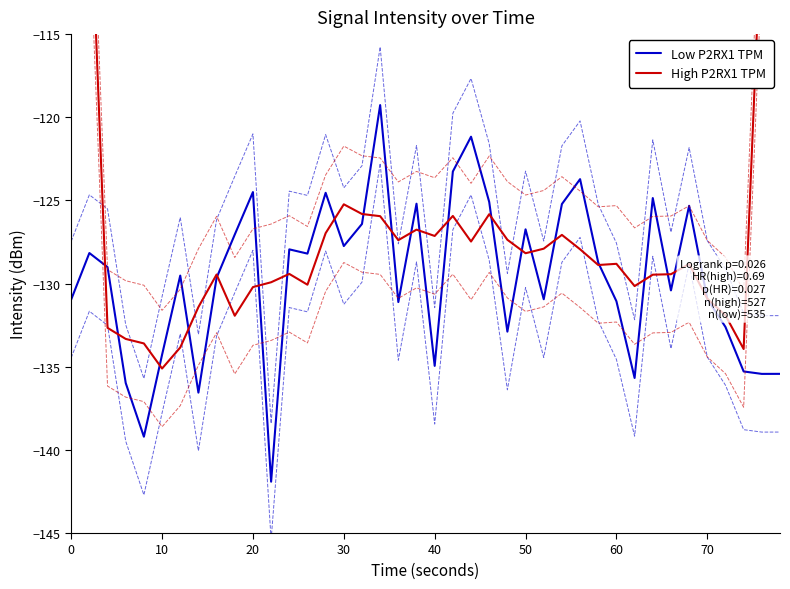

How many categories are shown in the chart?

40